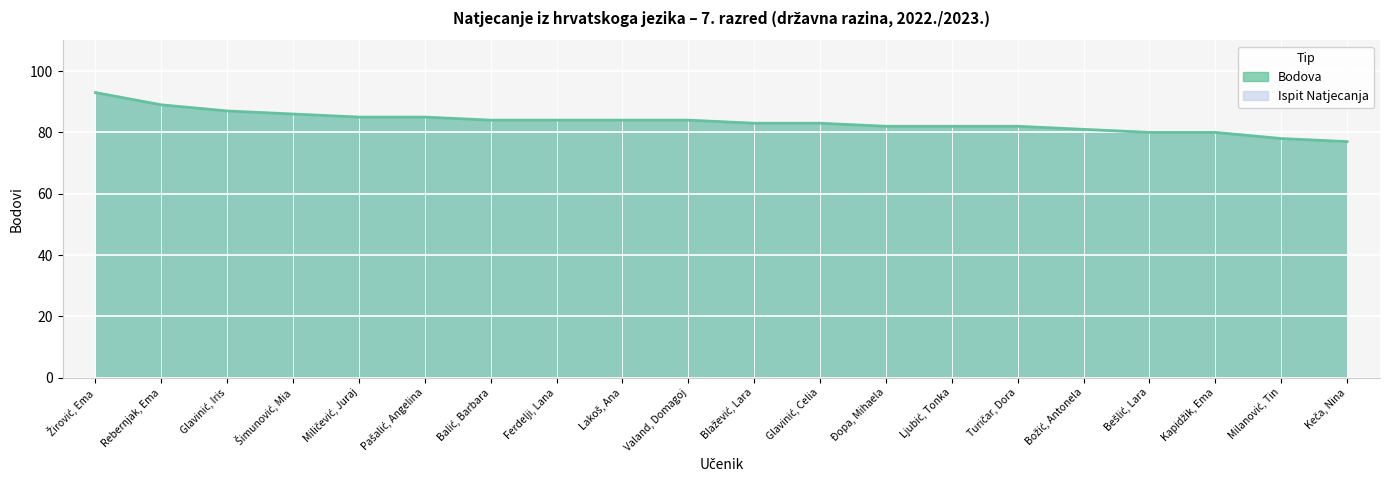

What is the sum of all Bodova values?

1669